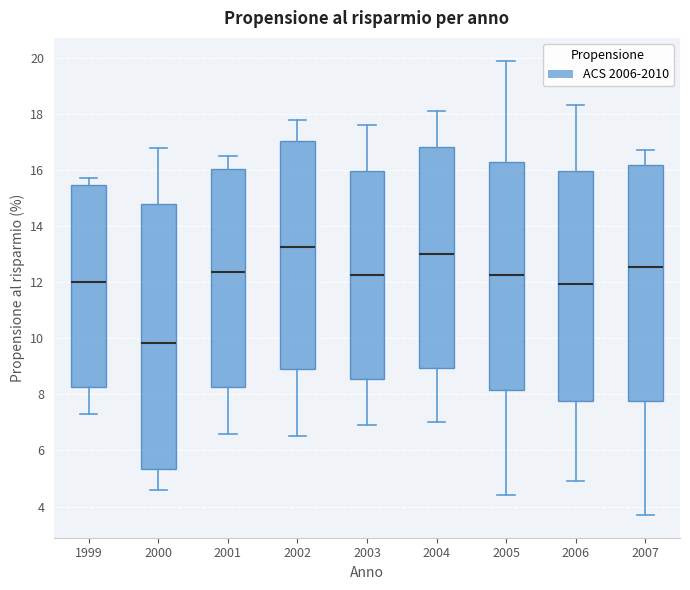

Where does the upper whisker of the box at x = 2001 end on the y-axis? The values are not printed on the chart, so give them approximately, as read against the axis.

16.6